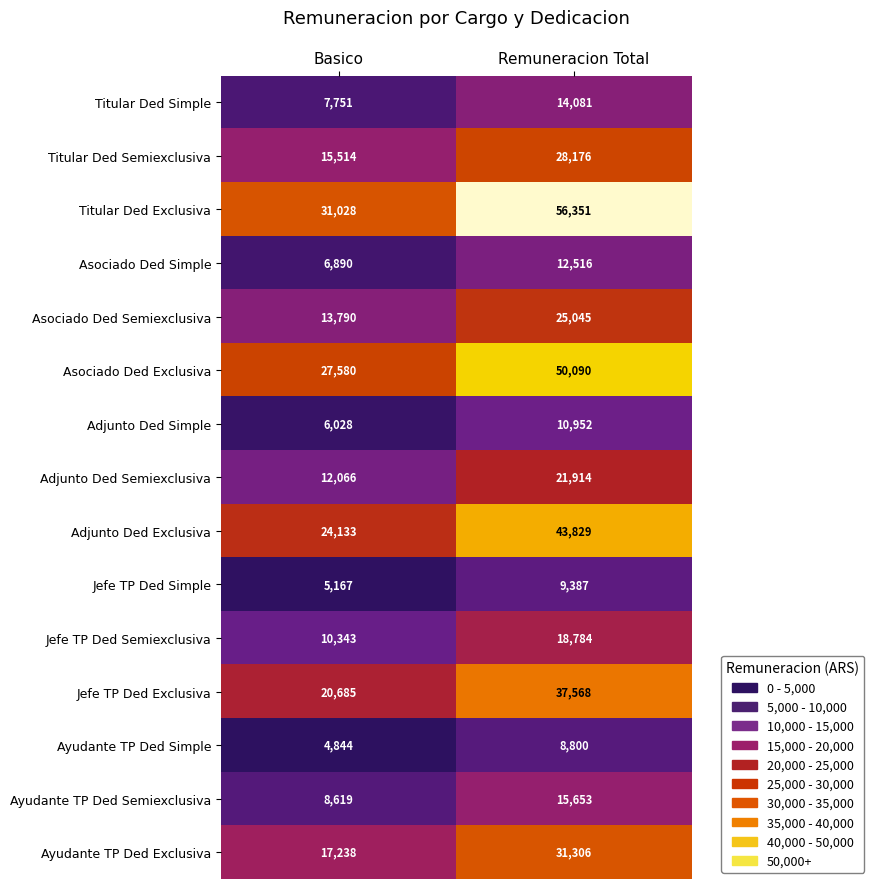

Reading left to right, list all the values displayed in this chart.

Titular Ded Simple: Basico=7751	Remuneracion Total=14081
Titular Ded Semiexclusiva: Basico=15514	Remuneracion Total=28176
Titular Ded Exclusiva: Basico=31028	Remuneracion Total=56351
Asociado Ded Simple: Basico=6890	Remuneracion Total=12516
Asociado Ded Semiexclusiva: Basico=13790	Remuneracion Total=25045
Asociado Ded Exclusiva: Basico=27580	Remuneracion Total=50090
Adjunto Ded Simple: Basico=6028	Remuneracion Total=10952
Adjunto Ded Semiexclusiva: Basico=12066	Remuneracion Total=21914
Adjunto Ded Exclusiva: Basico=24133	Remuneracion Total=43829
Jefe TP Ded Simple: Basico=5167	Remuneracion Total=9387
Jefe TP Ded Semiexclusiva: Basico=10343	Remuneracion Total=18784
Jefe TP Ded Exclusiva: Basico=20685	Remuneracion Total=37568
Ayudante TP Ded Simple: Basico=4844	Remuneracion Total=8800
Ayudante TP Ded Semiexclusiva: Basico=8619	Remuneracion Total=15653
Ayudante TP Ded Exclusiva: Basico=17238	Remuneracion Total=31306